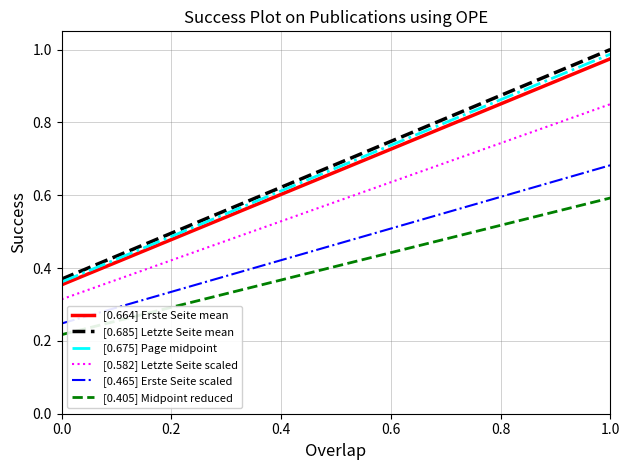

What are all the series names shown in the legend?

[0.664] Erste Seite mean, [0.685] Letzte Seite mean, [0.675] Page midpoint, [0.582] Letzte Seite scaled, [0.465] Erste Seite scaled, [0.405] Midpoint reduced